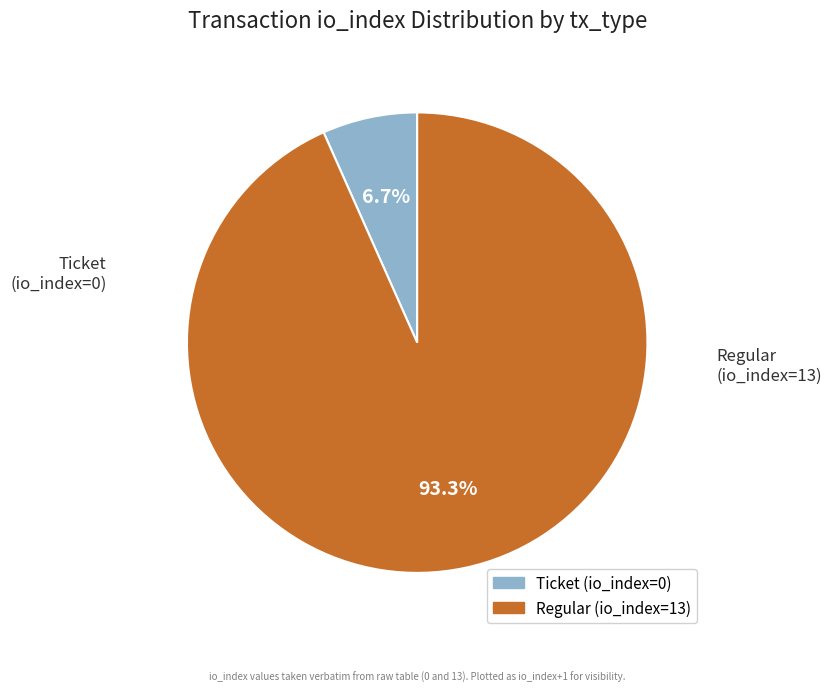

To the nearest percent, what is the average slice percentage?

50%